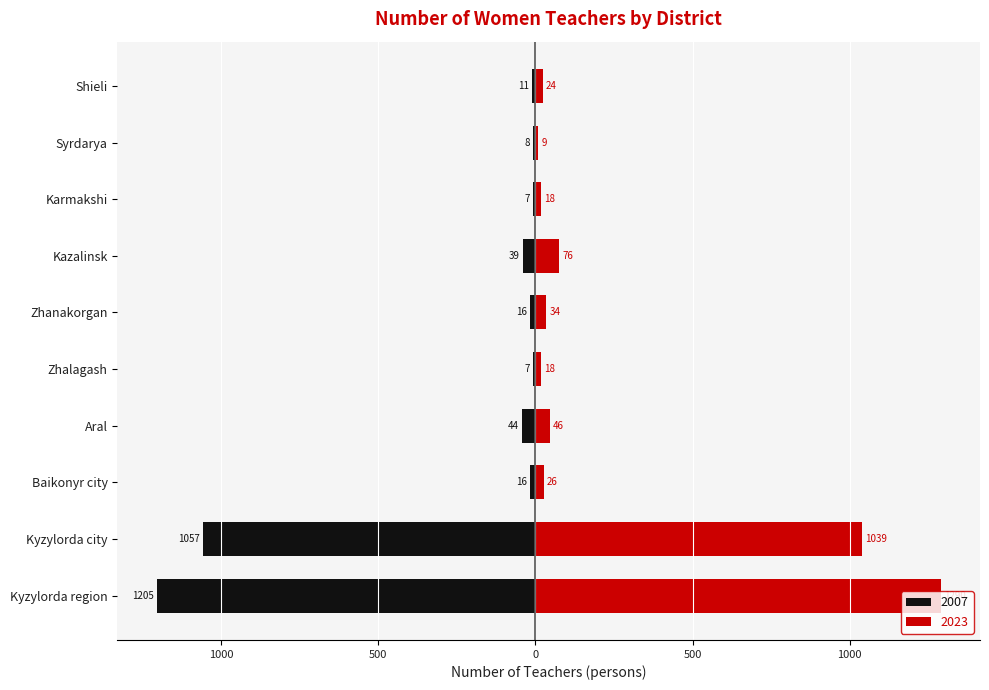

How many bars are there in total?

20